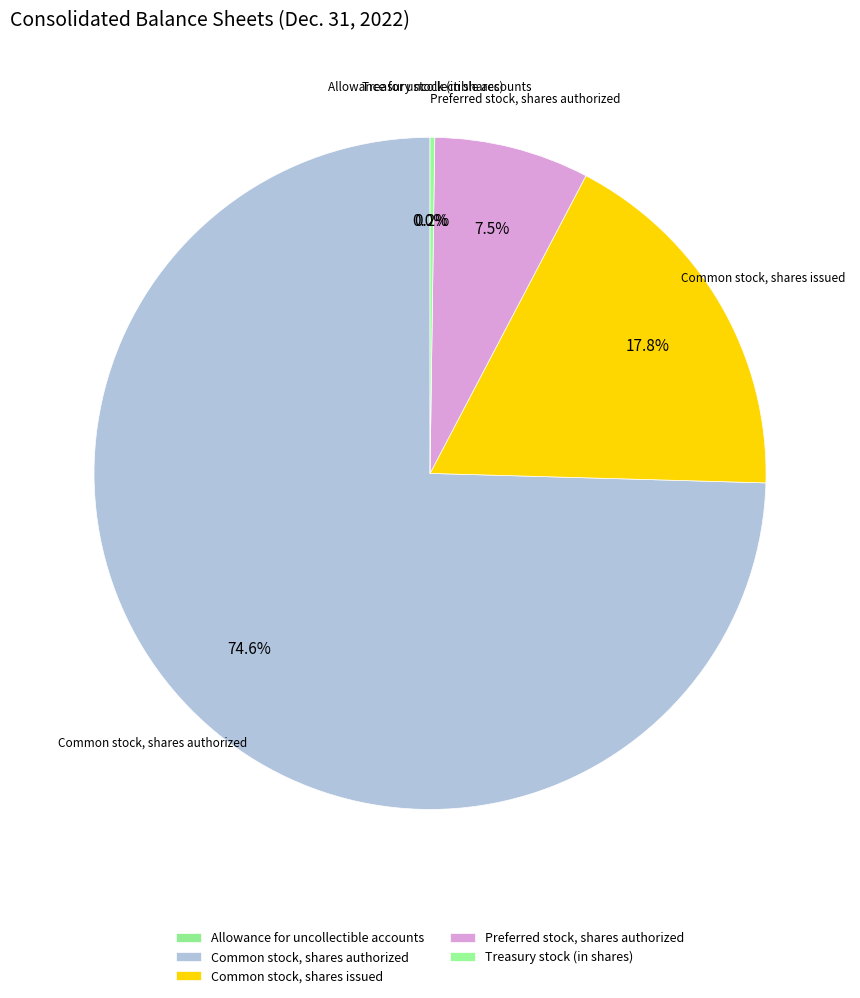

How many segments does this pie chart have?

5